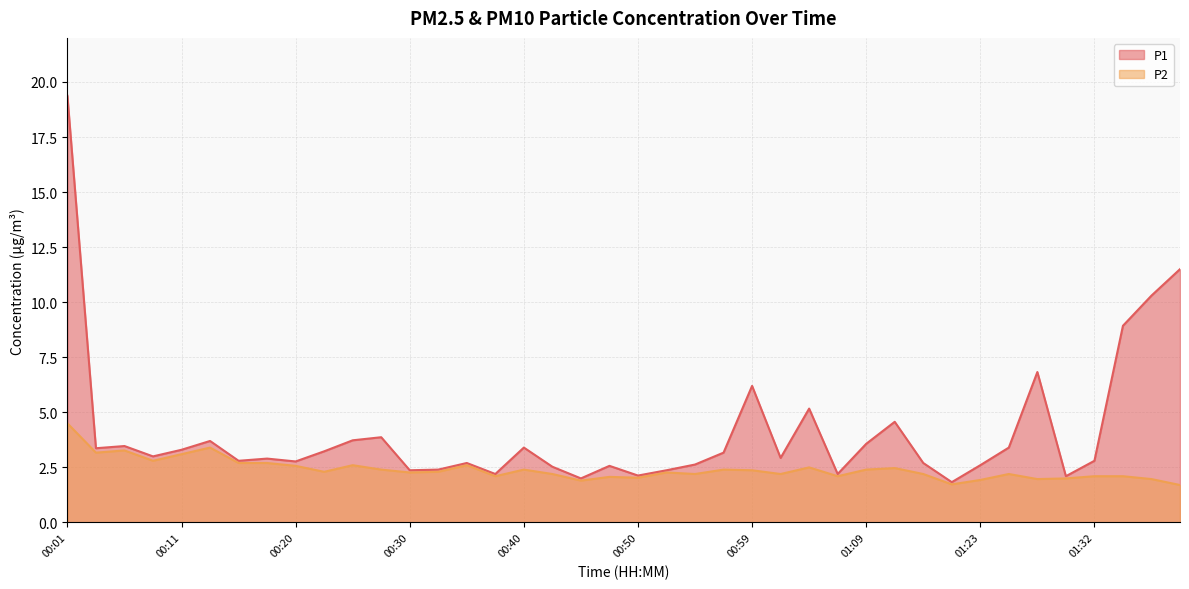

The value of P1 at 01:15 is 4.6. True or false?

True